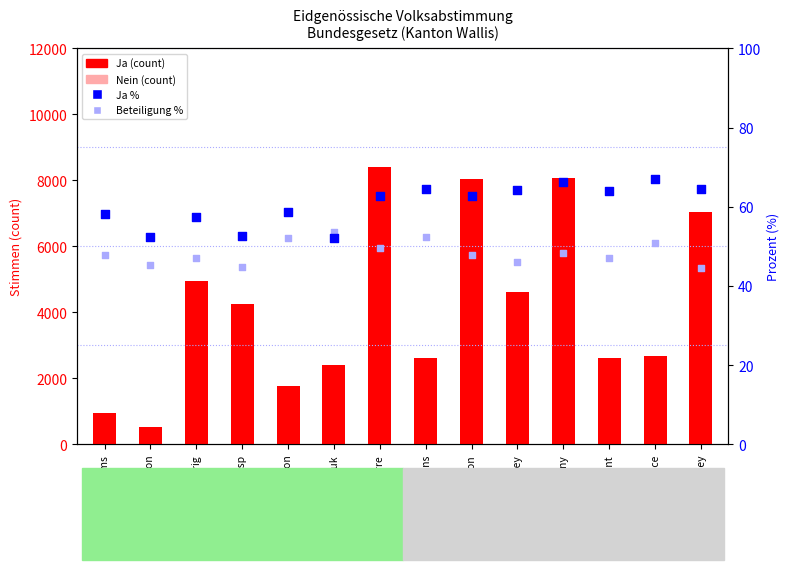

Which series reaches the minimum Y coordinate?

Beteiligung %